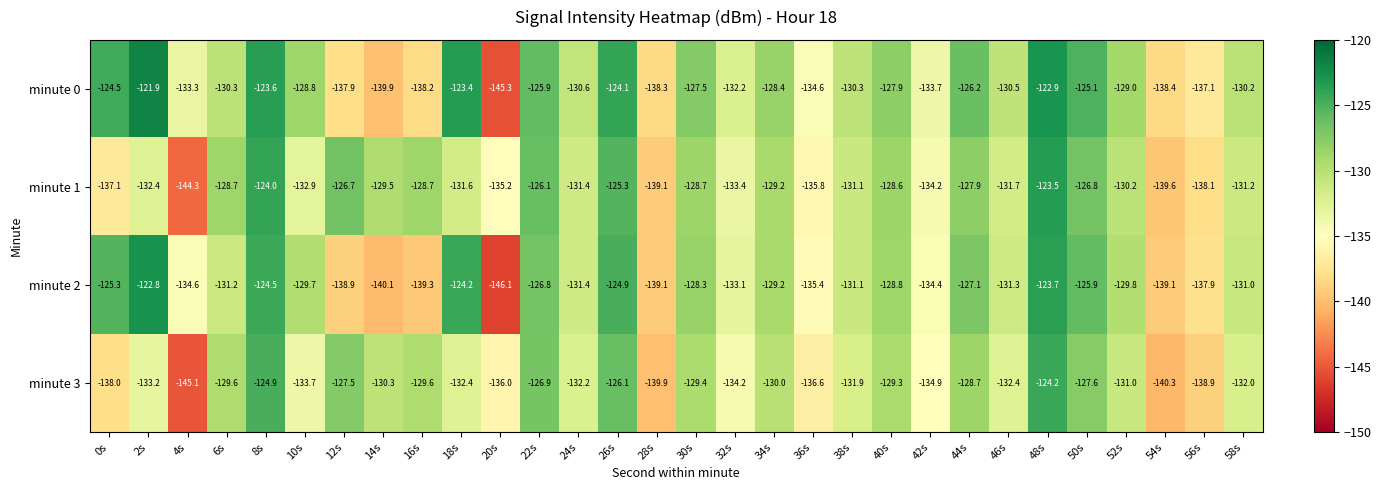

The minute 3 series shows -72.0 at 12s. True or false?

False